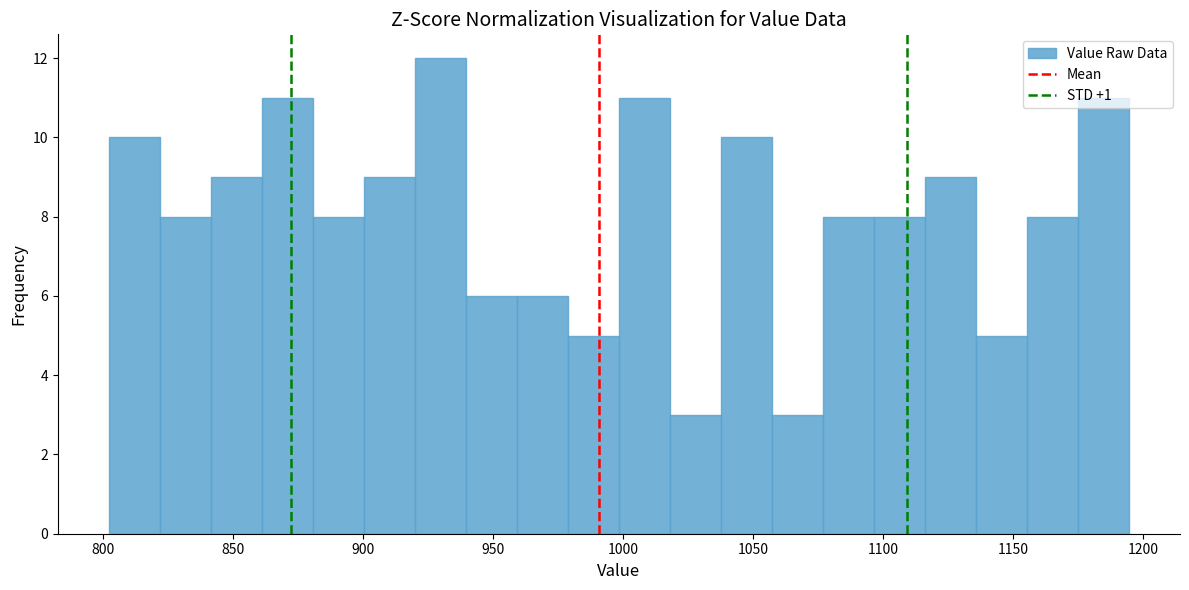

Read against the x-axis, roughly where is the centre of the tallest bar?

930